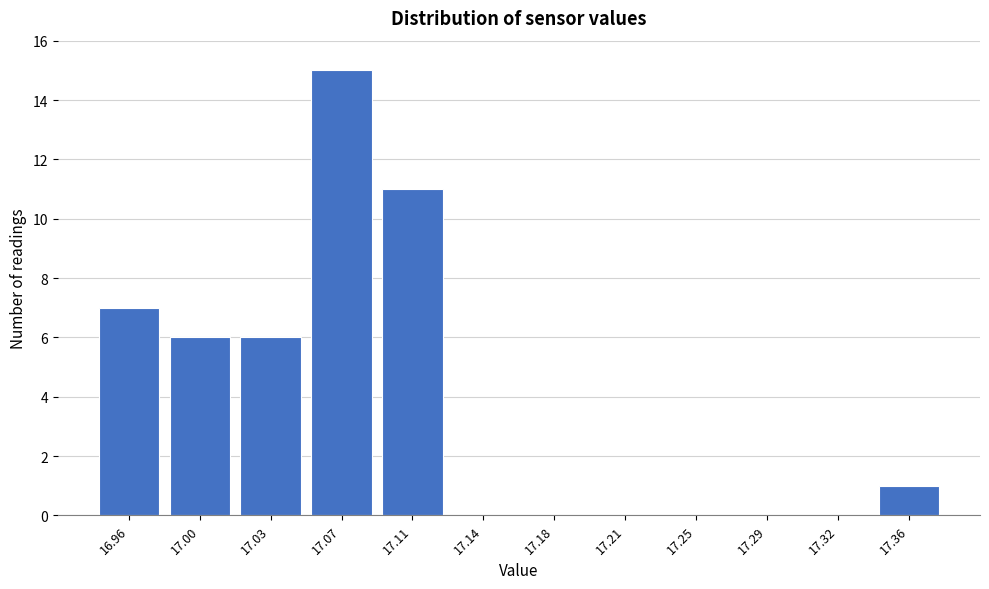

Reading left to right, list all the values displayed in this chart.

16.96=7	17.00=6	17.03=6	17.07=15	17.11=11	17.14=0	17.18=0	17.21=0	17.25=0	17.29=0	17.32=0	17.36=1